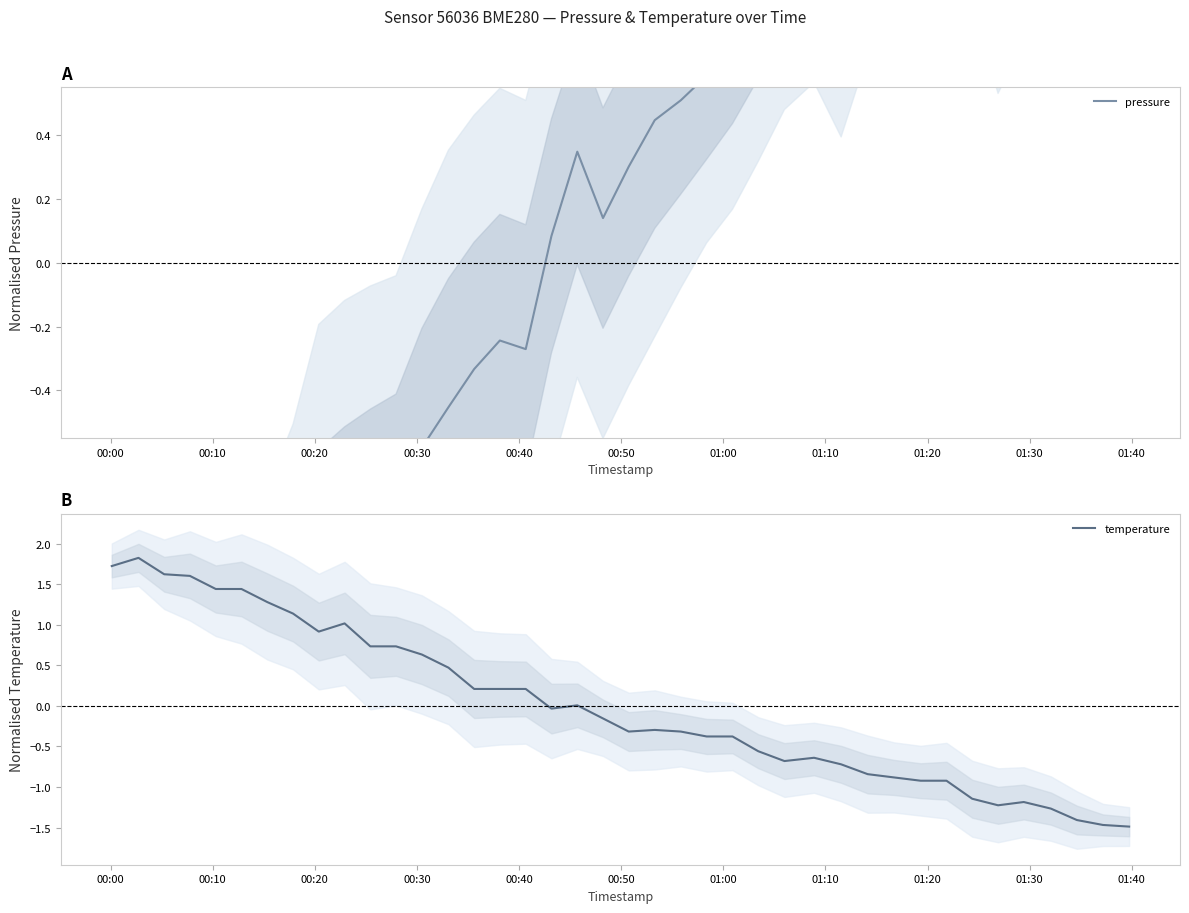

What is the minimum value for temperature?

-1.5